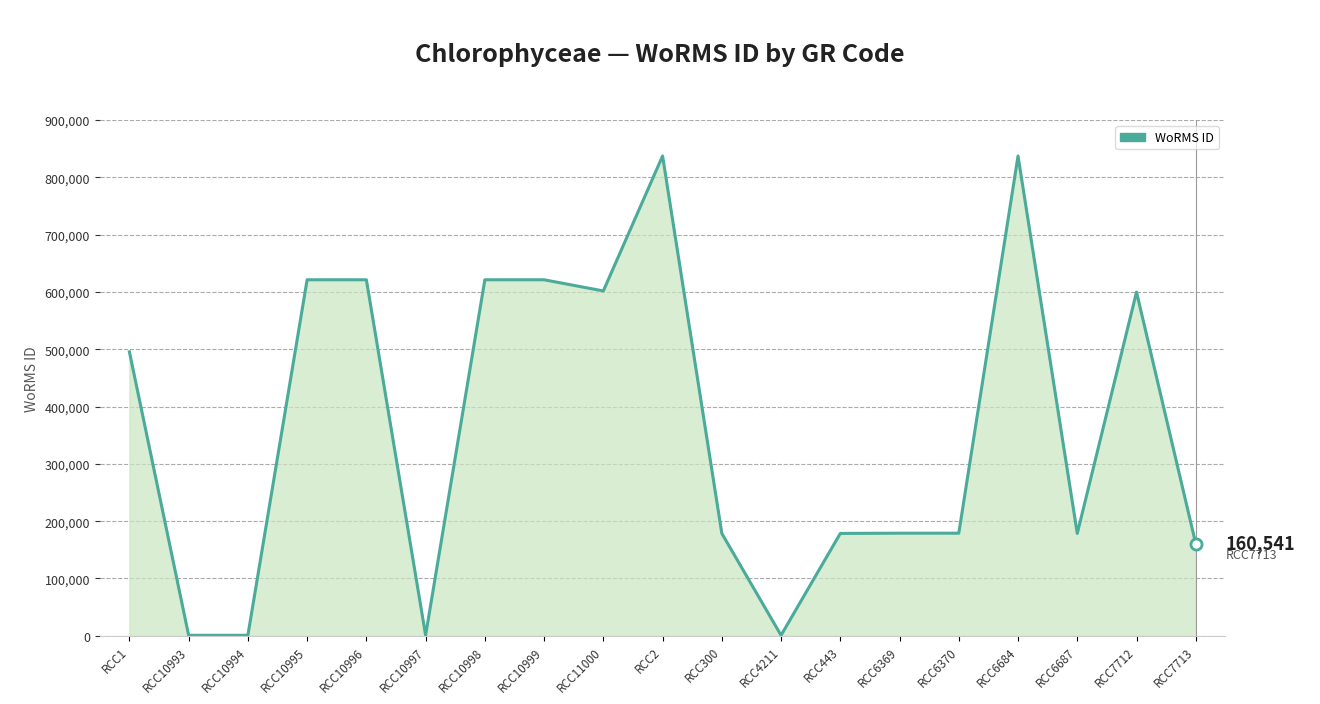

What is the maximum value shown in the chart?

837201